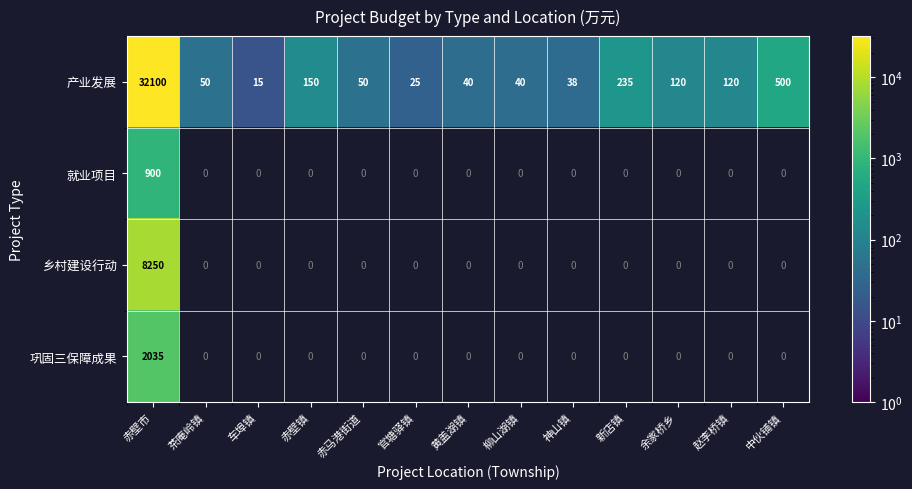

How many categories are shown in the chart?

13